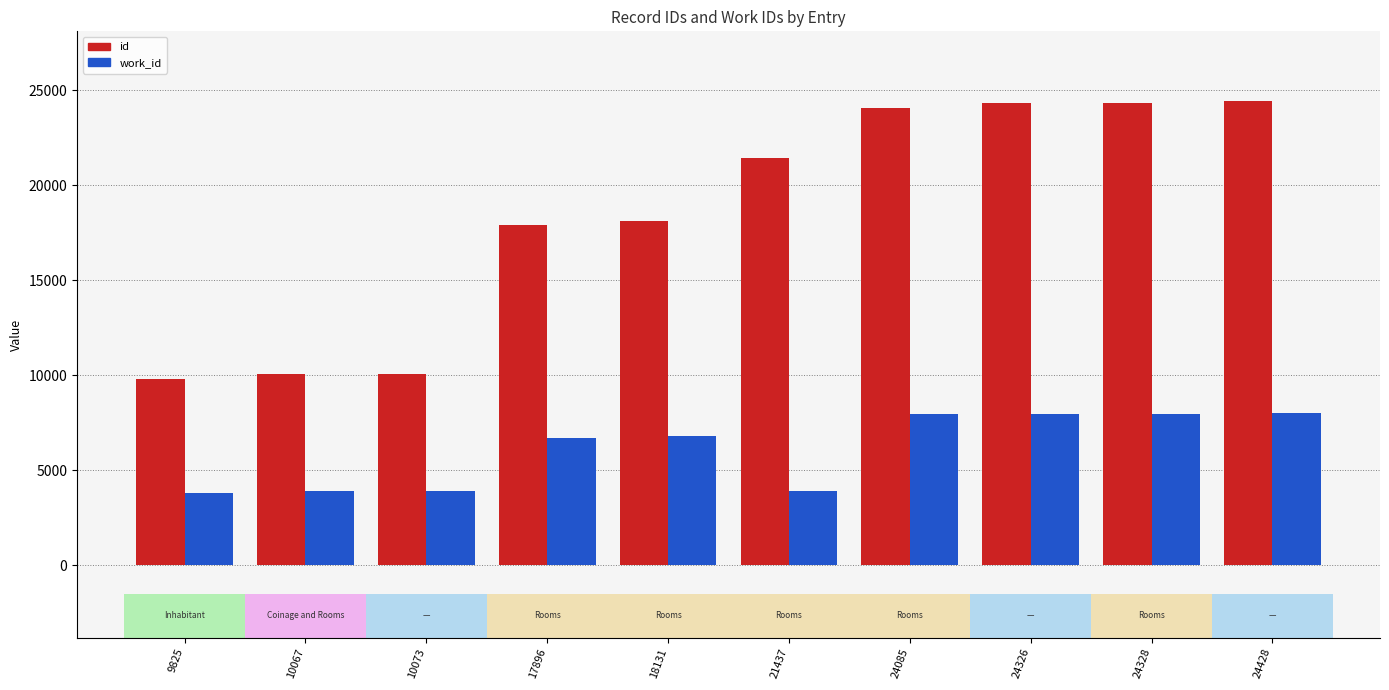

How many bars are there in each group?

2